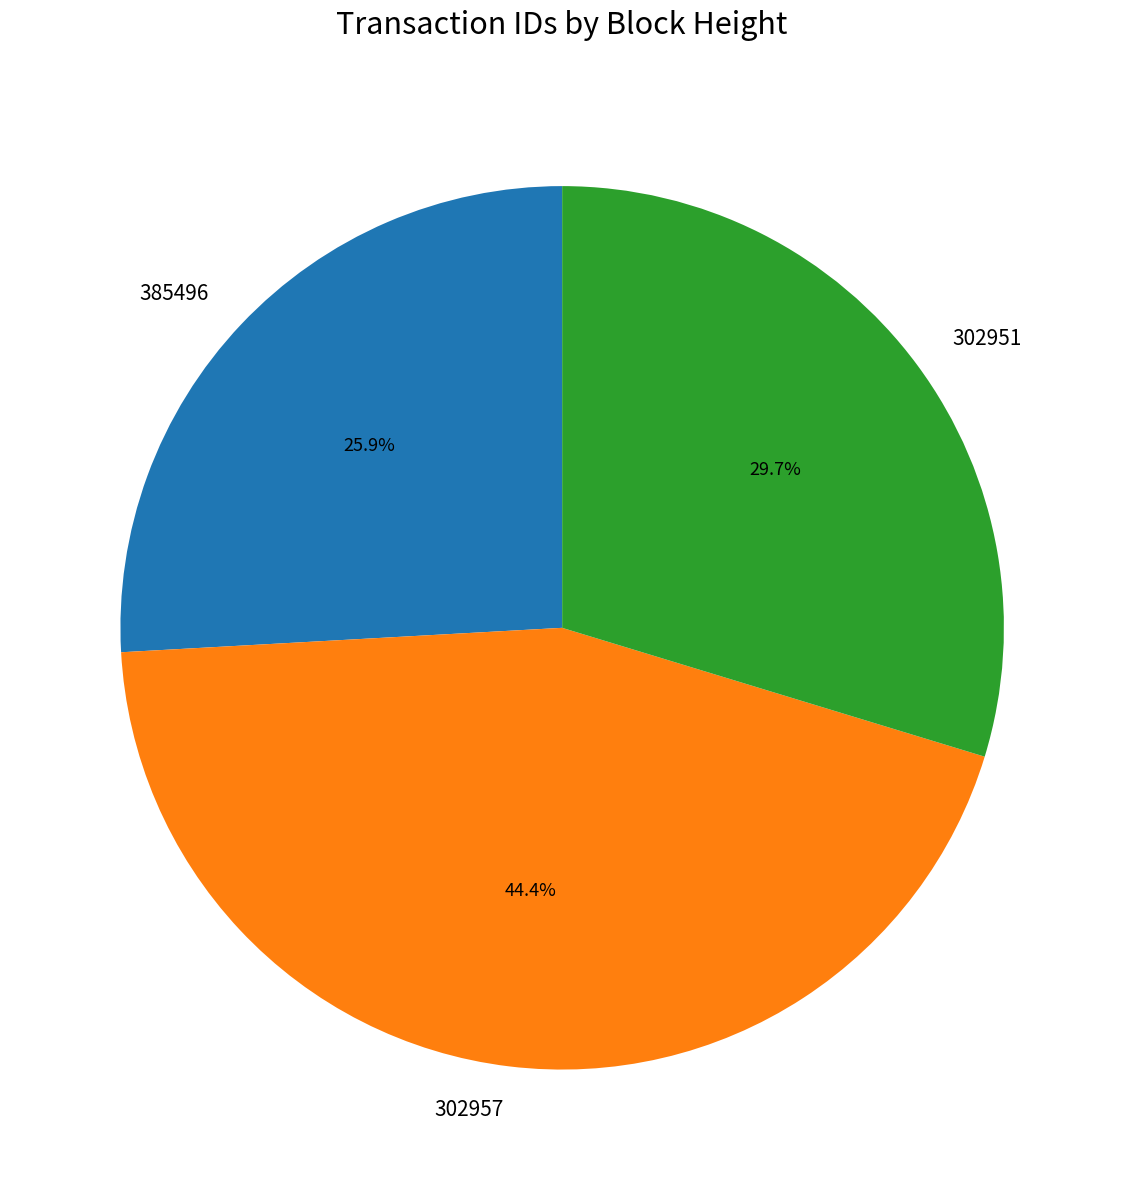

Does 302951 account for over 50% of the chart?

No